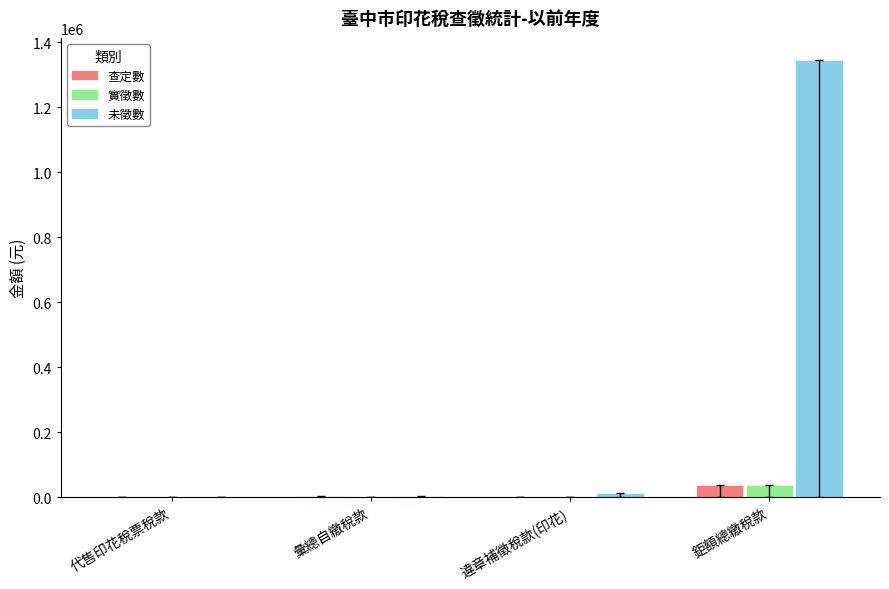

What is the approximate value of 未徵數 at 鉅額總繳稅款?

1346252